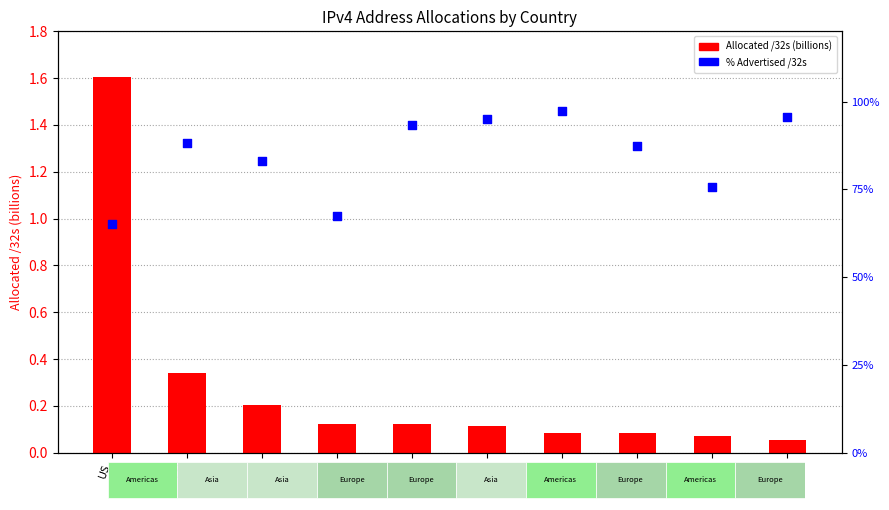

What is the change in value from CN to CA?

-12.5